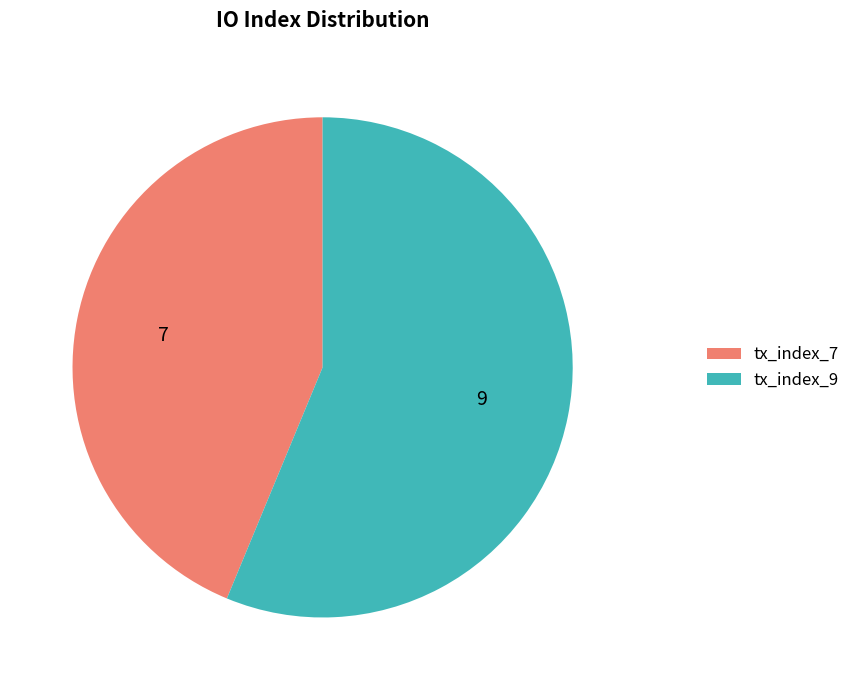

Count the number of slices in the pie.

2